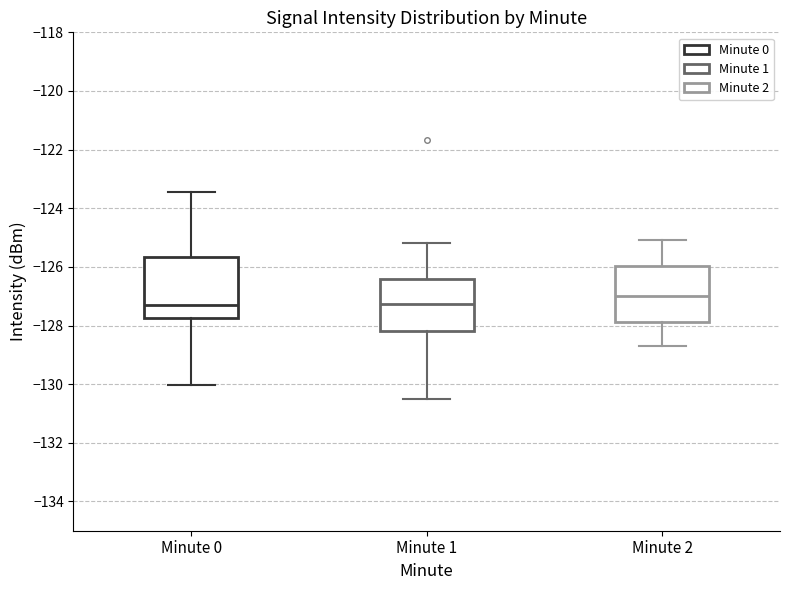

Reading left to right, transcribe this box plot: for each box, give where its median line is, the range the box spans, and where its two whiskers end, as read against the y-axis. The values are not printed on the chart, so give them approximately, as read against the axis.

Minute 0: median -127.4, box -127.8 to -125.6, whiskers -130.0 to -123.4
Minute 1: median -127.2, box -128.2 to -126.4, whiskers -130.6 to -125.2
Minute 2: median -127.0, box -127.8 to -126.0, whiskers -128.6 to -125.0